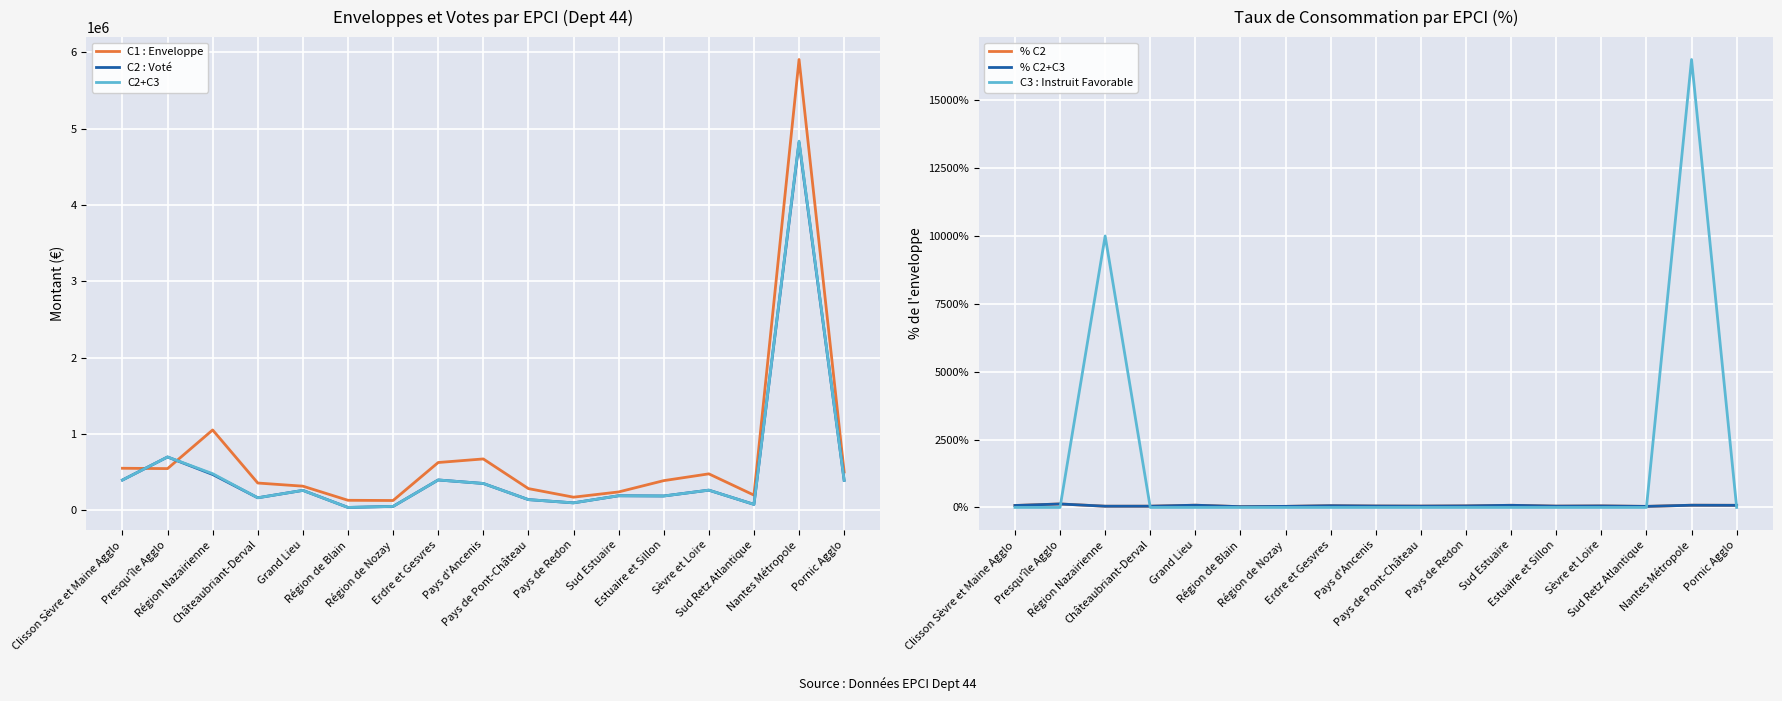

The value of C2 : Voté at Grand Lieu is 432197.6. True or false?

False